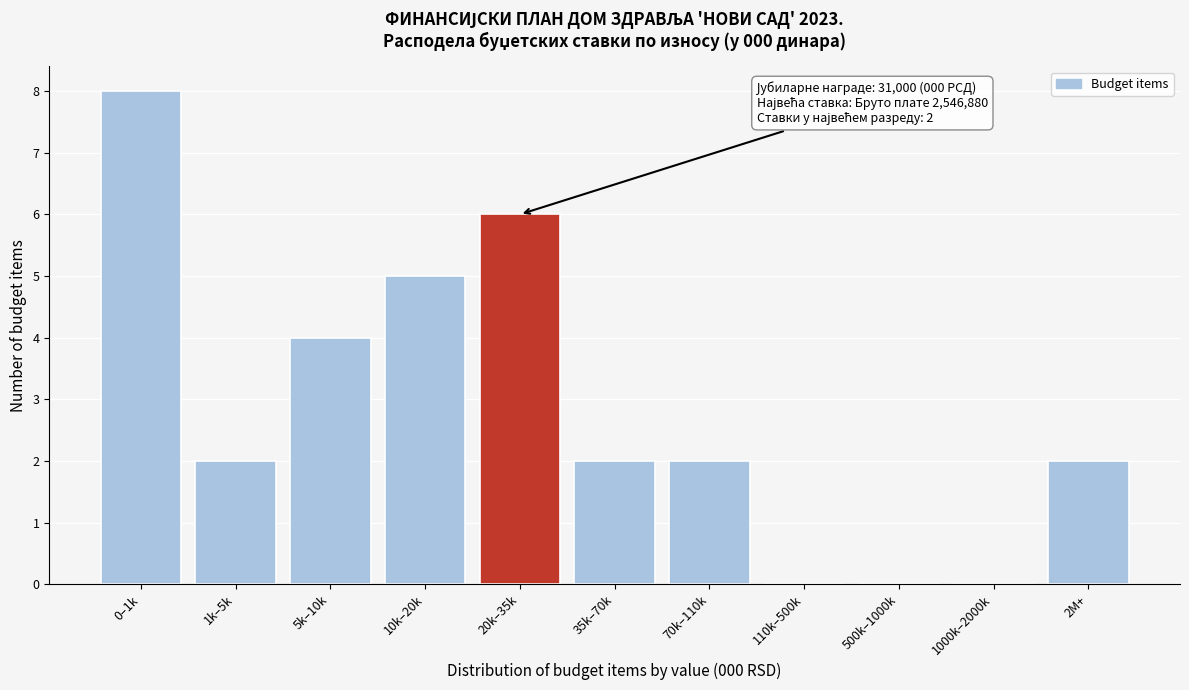

Reading right to left, extract all data points from this chart.

2M+=2	1000k–2000k=0	500k–1000k=0	110k–500k=0	70k–110k=2	35k–70k=2	20k–35k=6	10k–20k=5	5k–10k=4	1k–5k=2	0–1k=8